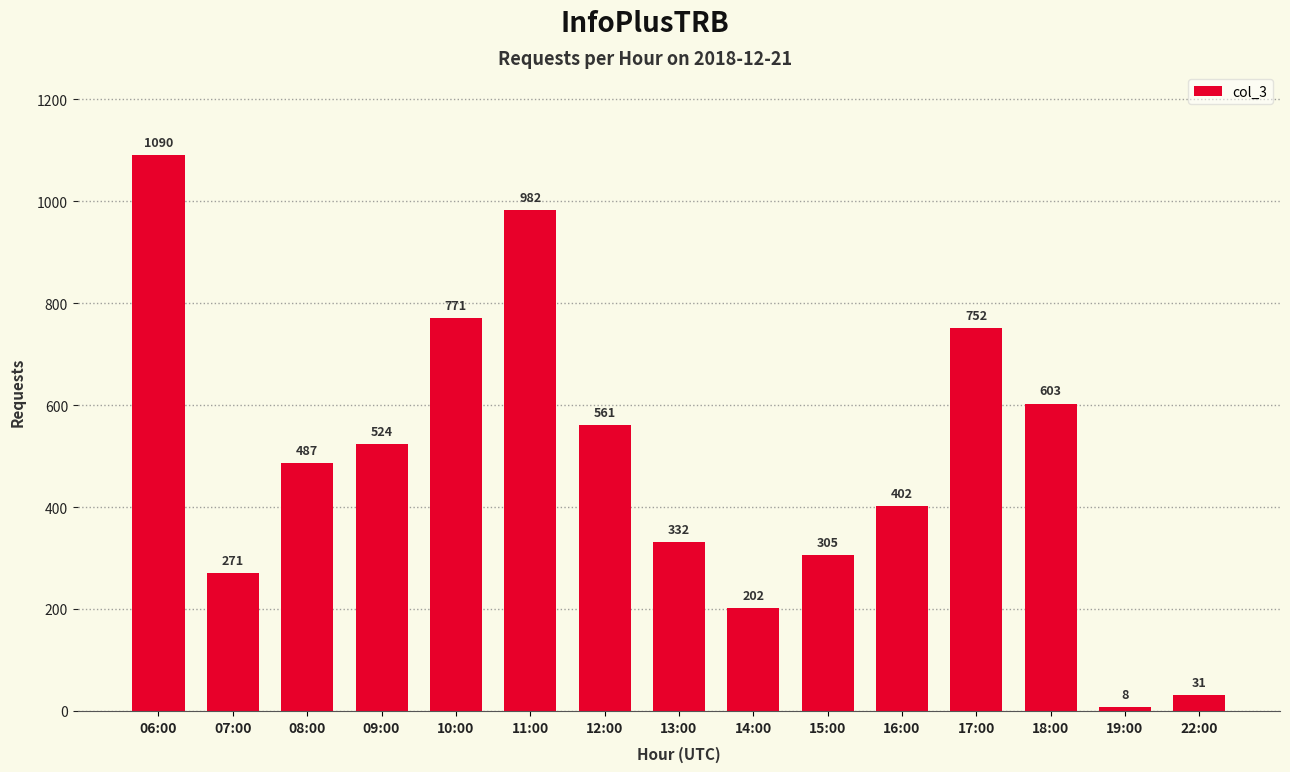

Reading left to right, extract all data points from this chart.

1090	271	487	524	771	982	561	332	202	305	402	752	603	8	31